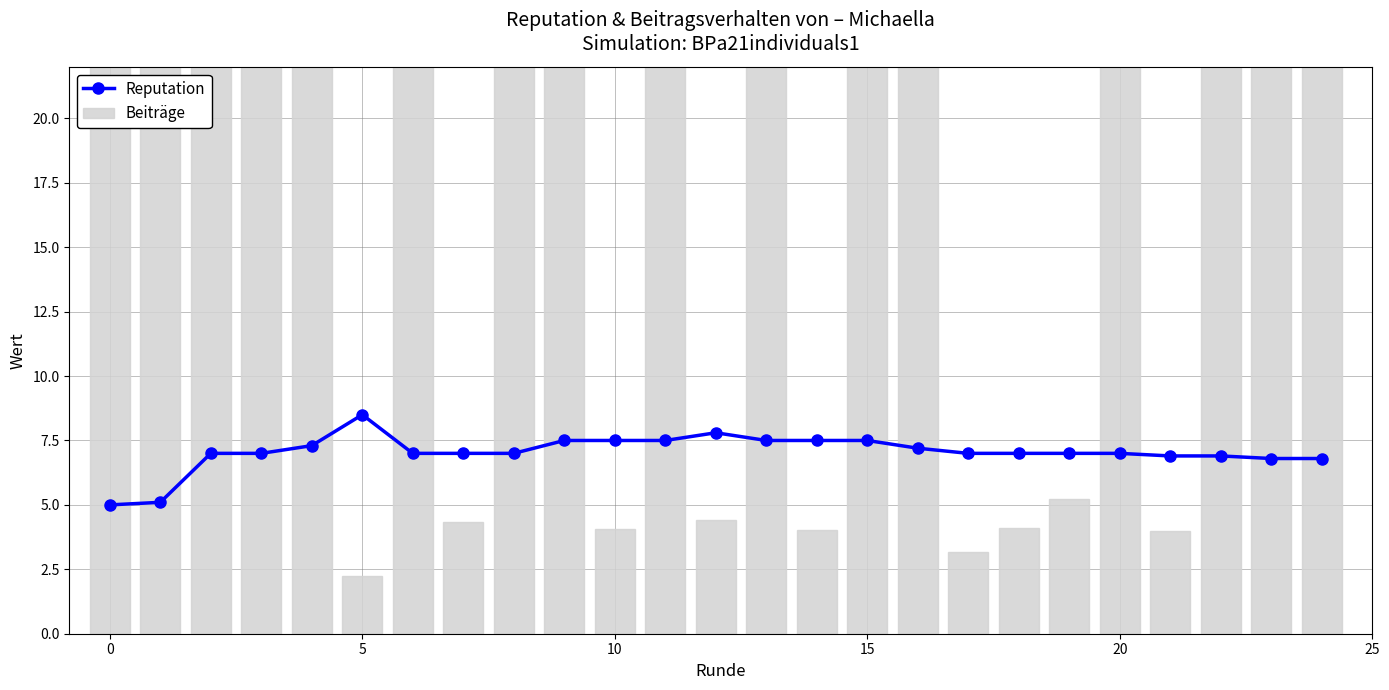

Reading left to right, list all the values displayed in this chart.

Reputation: 5.0	5.1	7.0	7.0	7.3	8.5	7.0	7.0	7.0	7.5	7.5	7.5	7.8	7.5	7.5	7.5	7.2	7.0	7.0	7.0	7.0	6.9	6.9	6.8	6.8
Beiträge: 72.3	22.7	52.0	74.2	32.8	2.2	41.4	4.3	78.2	31.3	4.0	75.6	4.4	43.9	4.0	69.6	38.3	3.2	4.1	5.2	73.7	4.0	27.1	31.1	73.6